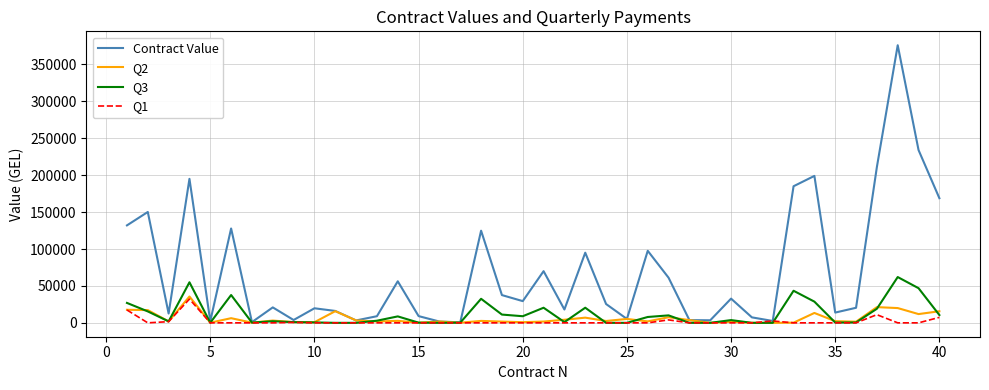

What is the maximum value shown in the chart?

376000.0